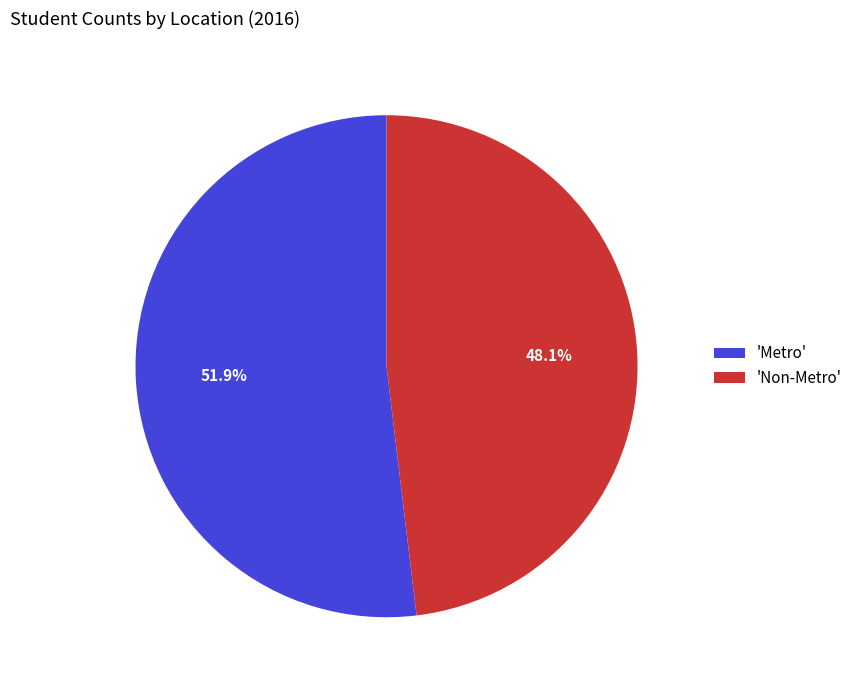

Is 'Metro' the majority of the pie?

Yes